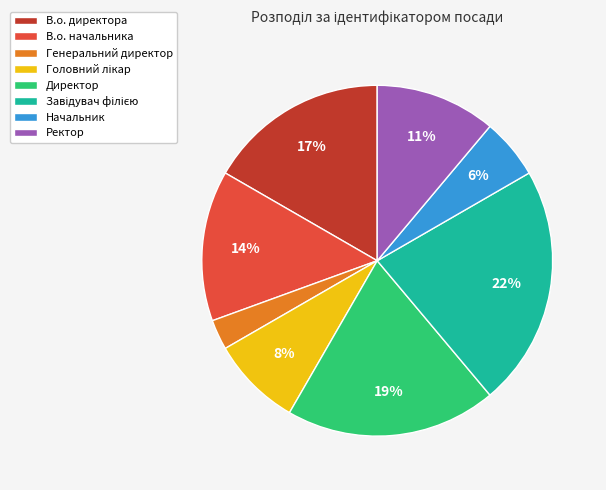

Between Ректор and Генеральний директор, which is larger?

Ректор